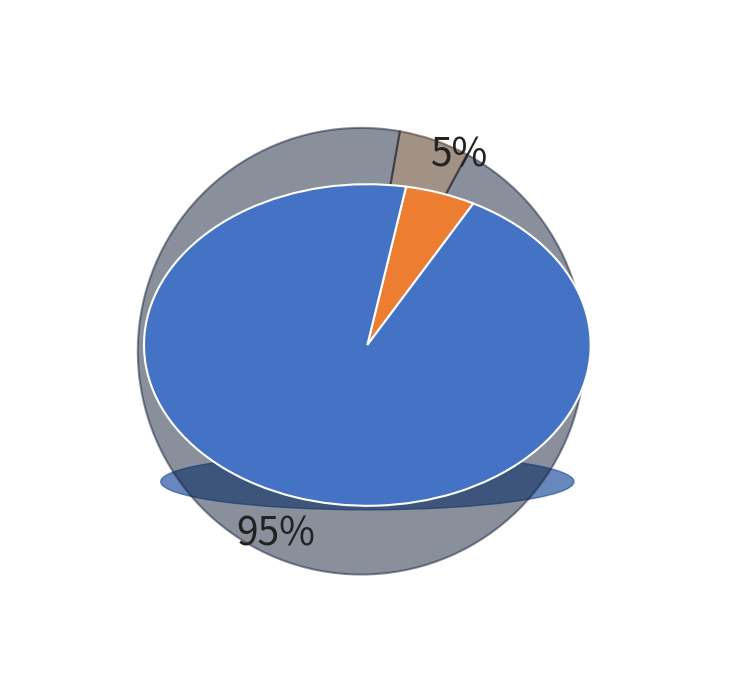

What is the largest slice in the pie chart?

BALEARES